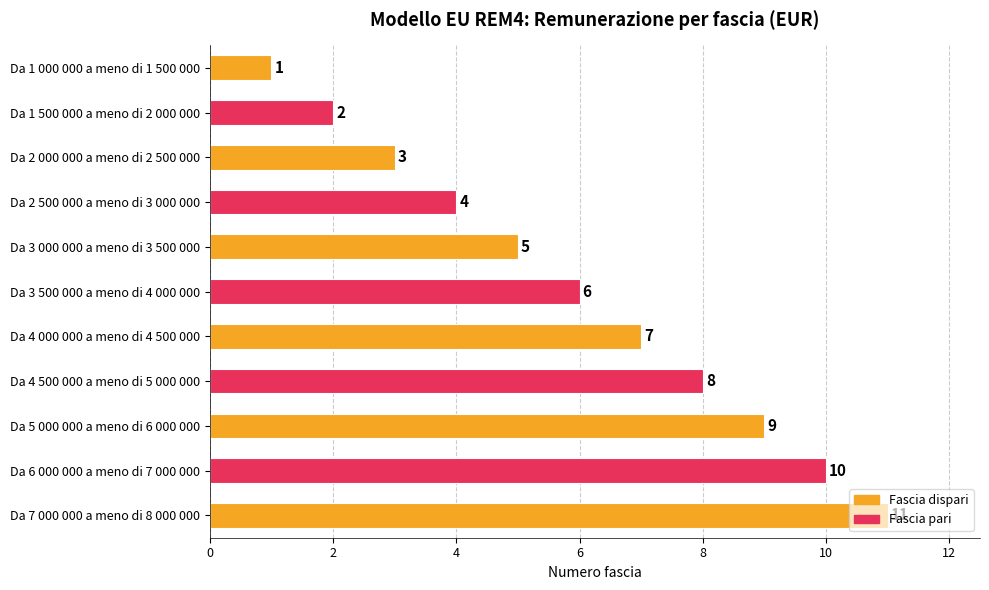

What is the difference between the maximum and minimum values?

10